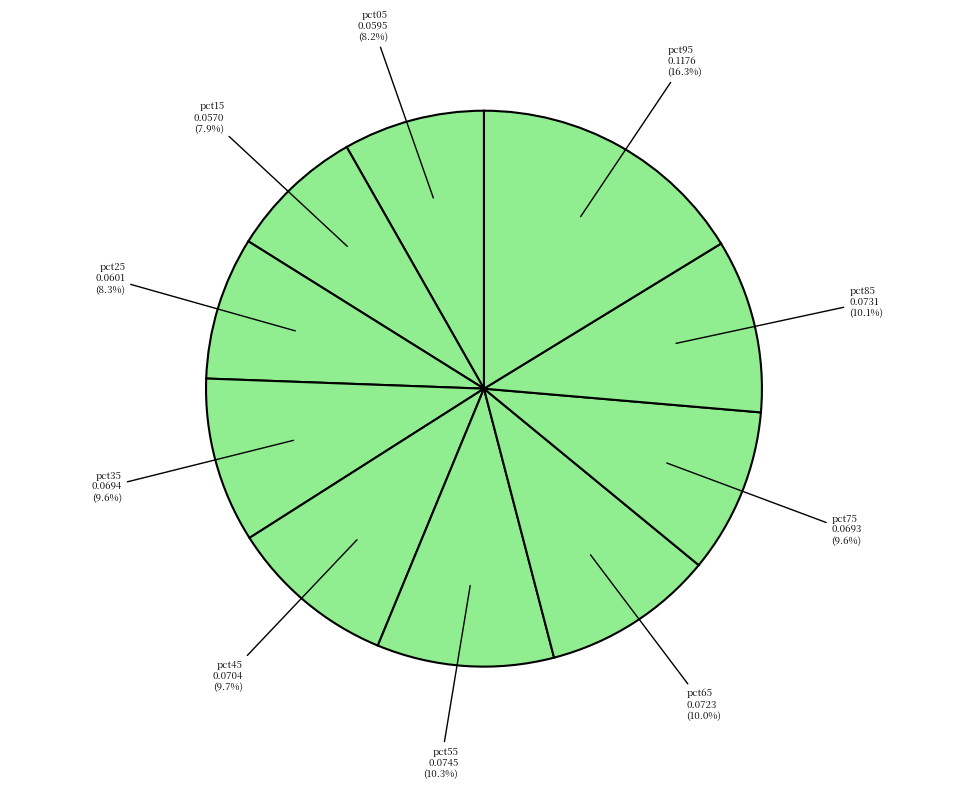

What is the largest slice in the pie chart?

pct95